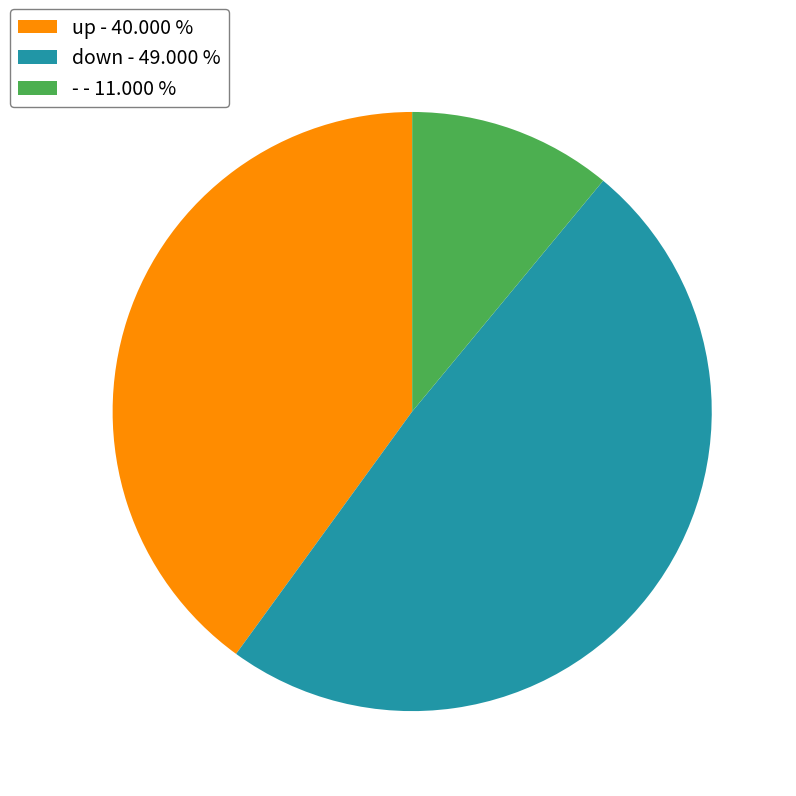

Which slice is the largest?

down